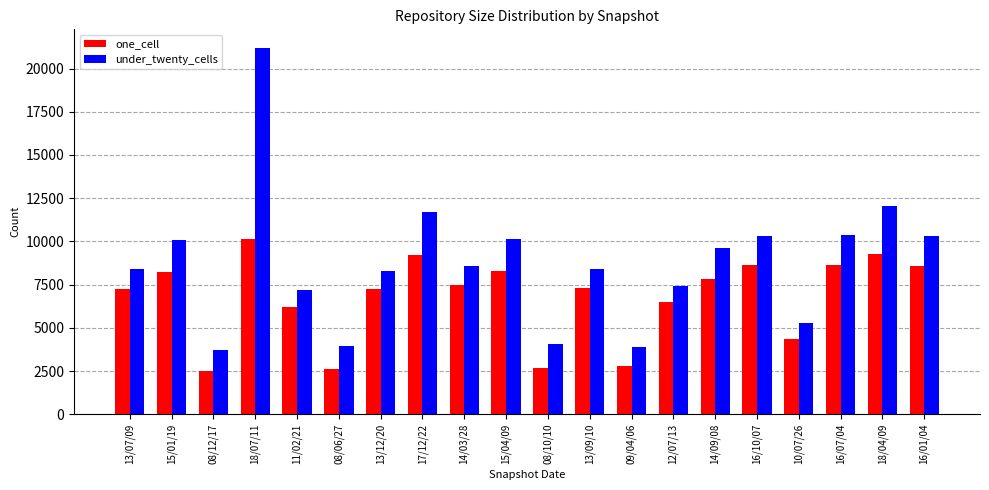

What is the difference between the highest and lowest values at 10/07/26?

909